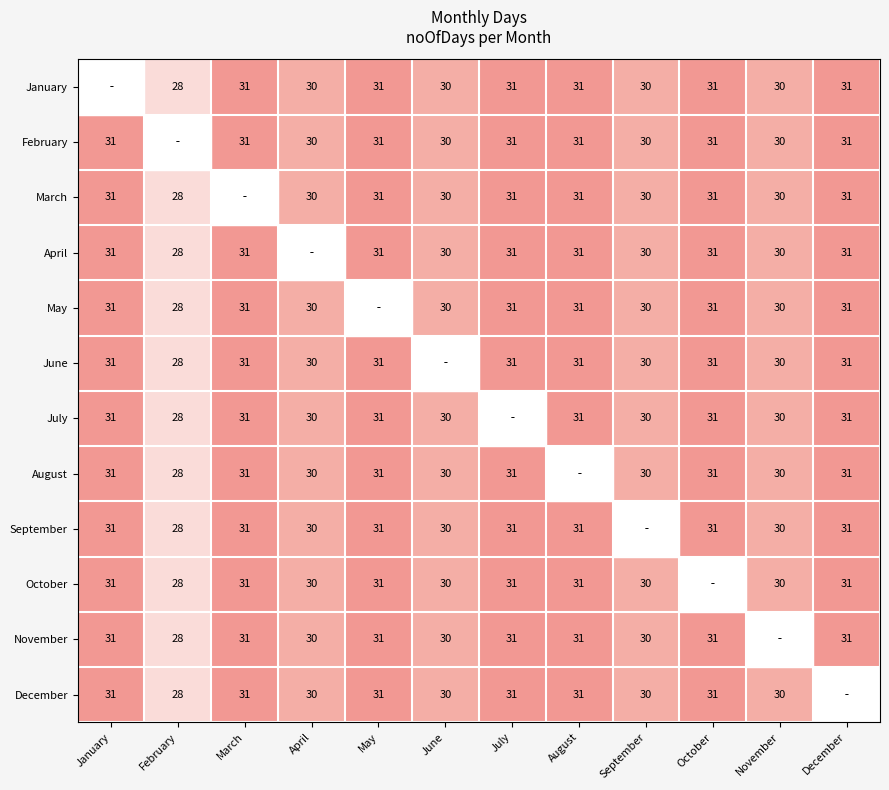

What is the sum of the December values at August and May?

62